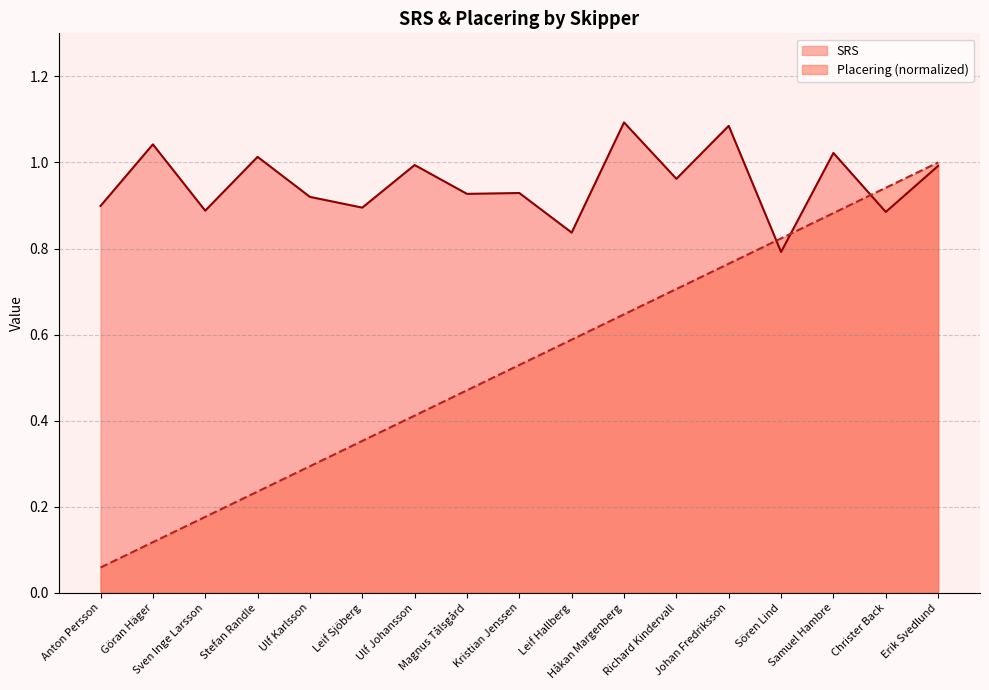

What is the value of the SRS point at the 12th from the left?

1.0